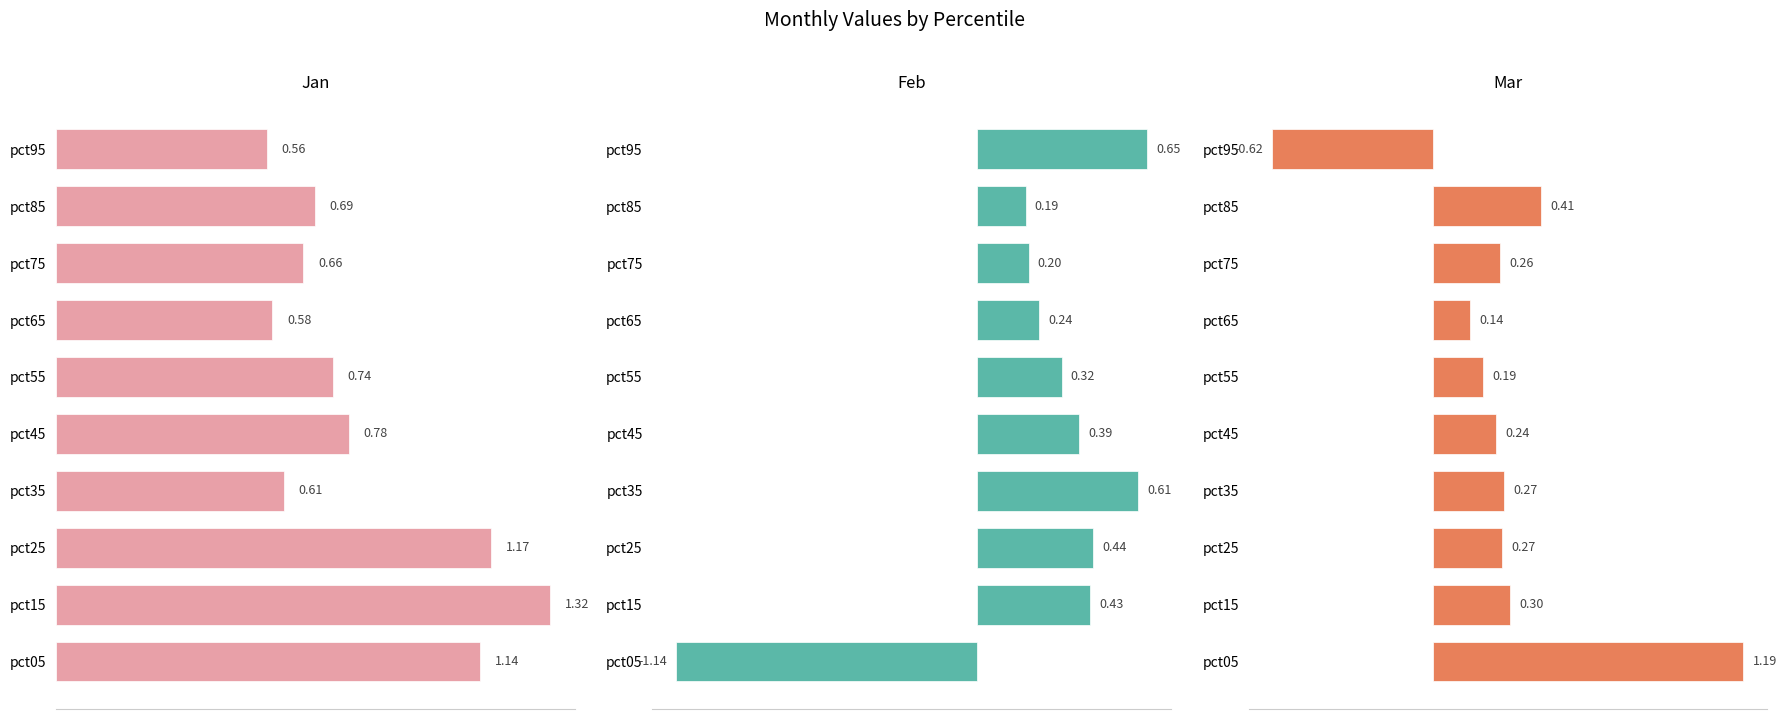

Reading left to right, what are all the values shown in this chart?

Jan: 1.1	1.3	1.2	0.6	0.8	0.7	0.6	0.7	0.7	0.6
Feb: -1.1	0.4	0.4	0.6	0.4	0.3	0.2	0.2	0.2	0.6
Mar: 1.2	0.3	0.3	0.3	0.2	0.2	0.1	0.3	0.4	-0.6